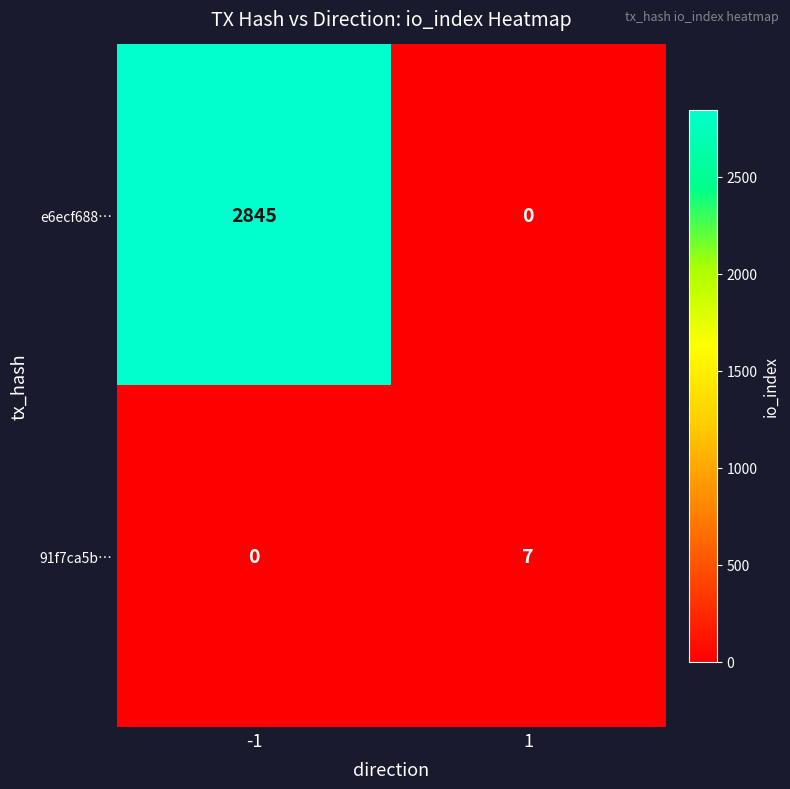

Read the e6ecf688… value at -1, to the nearest 50.

2850